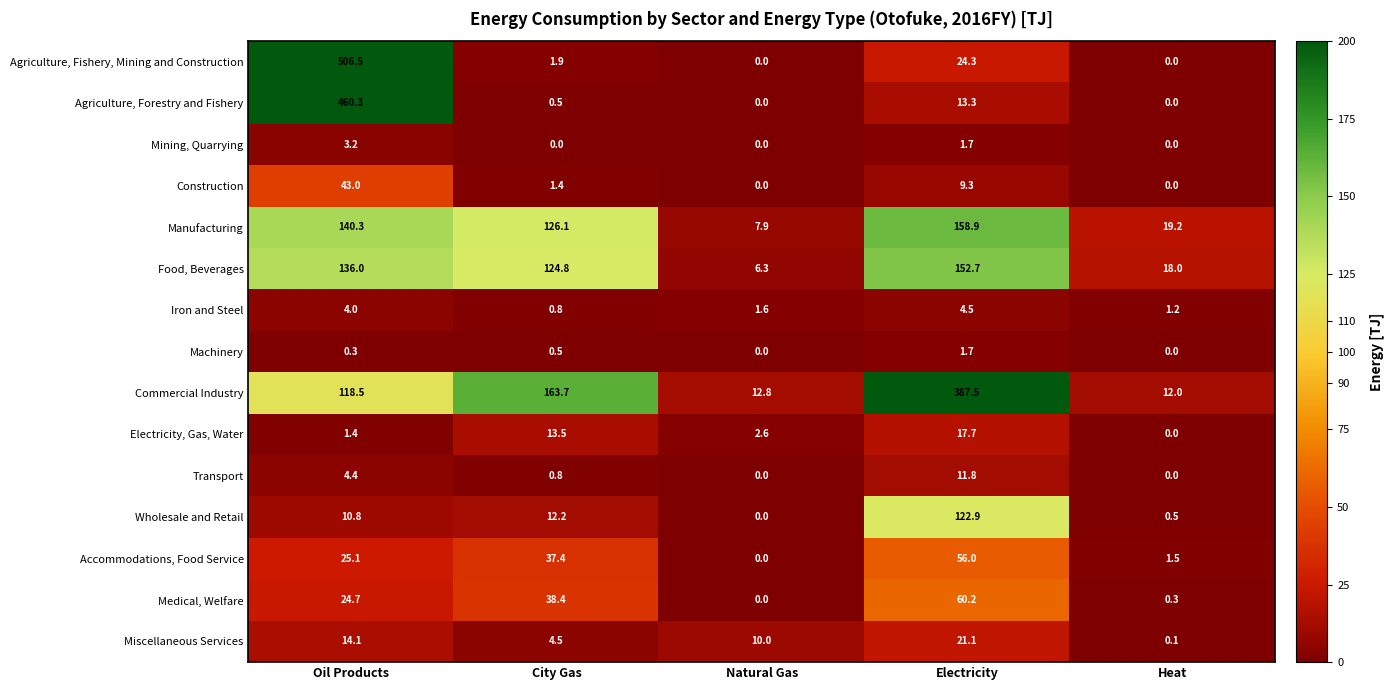

The value of Miscellaneous Services at Electricity is 30.1. True or false?

False